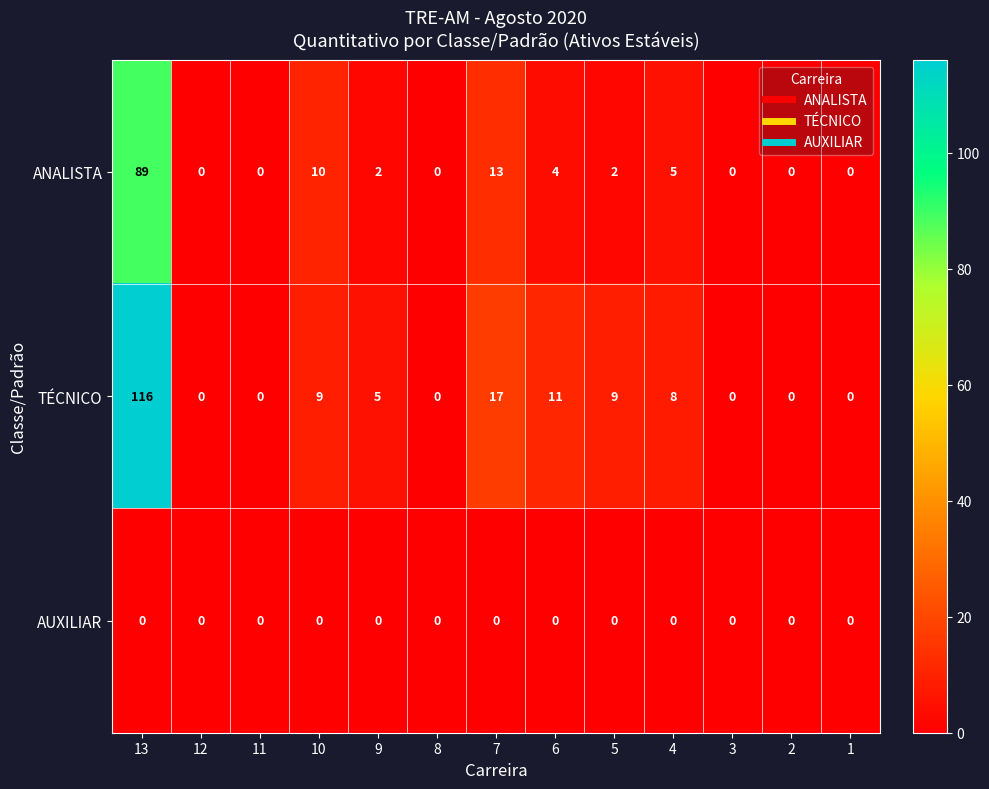

The ANALISTA series shows 5 at 4. True or false?

True